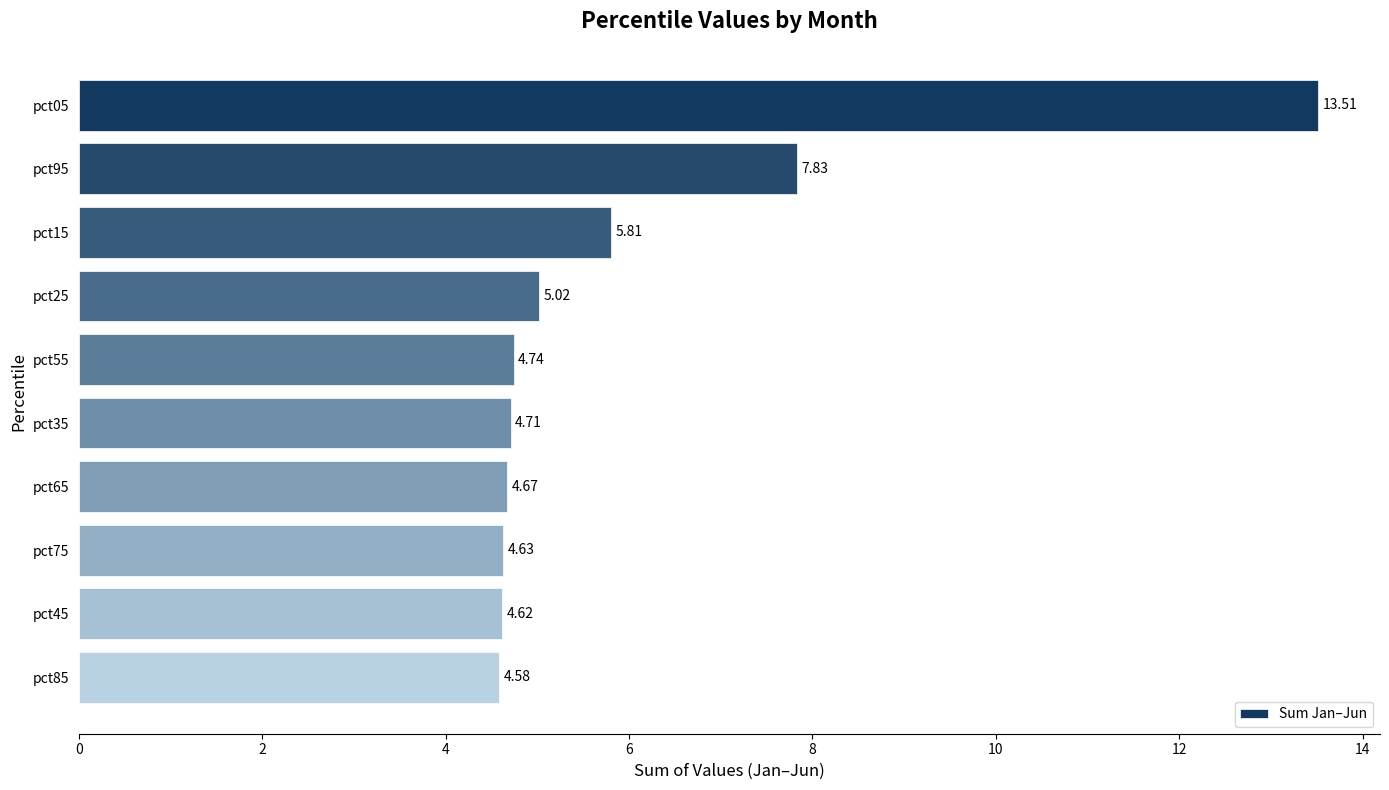

What is the maximum value shown in the chart?

13.5